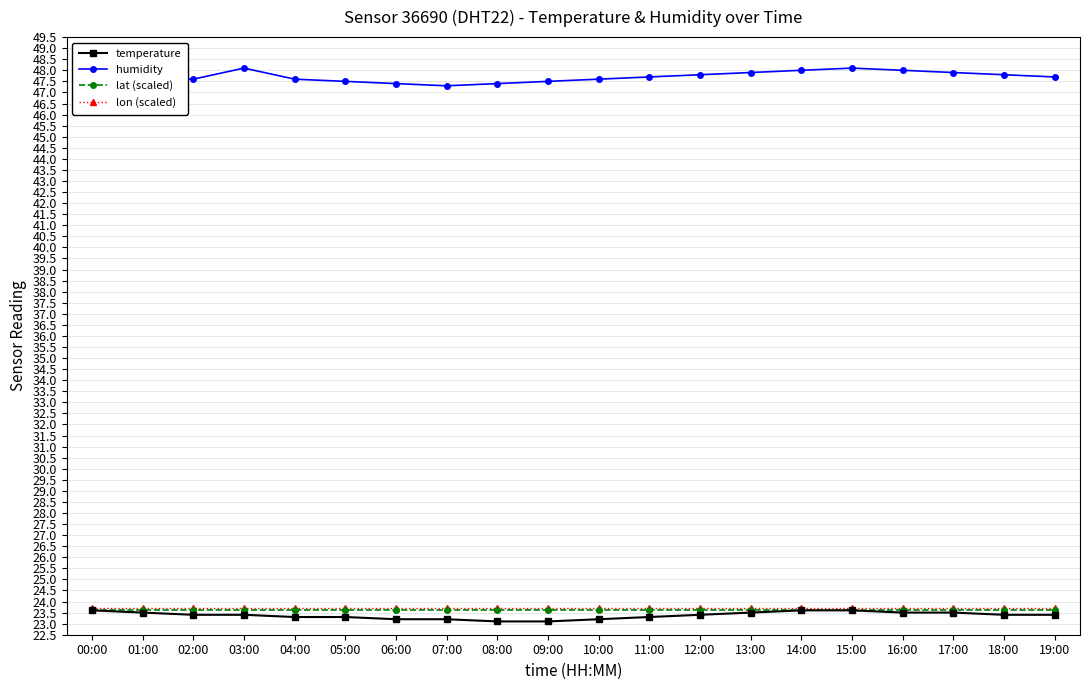

The temperature series shows 23.4 at 12:00. True or false?

True